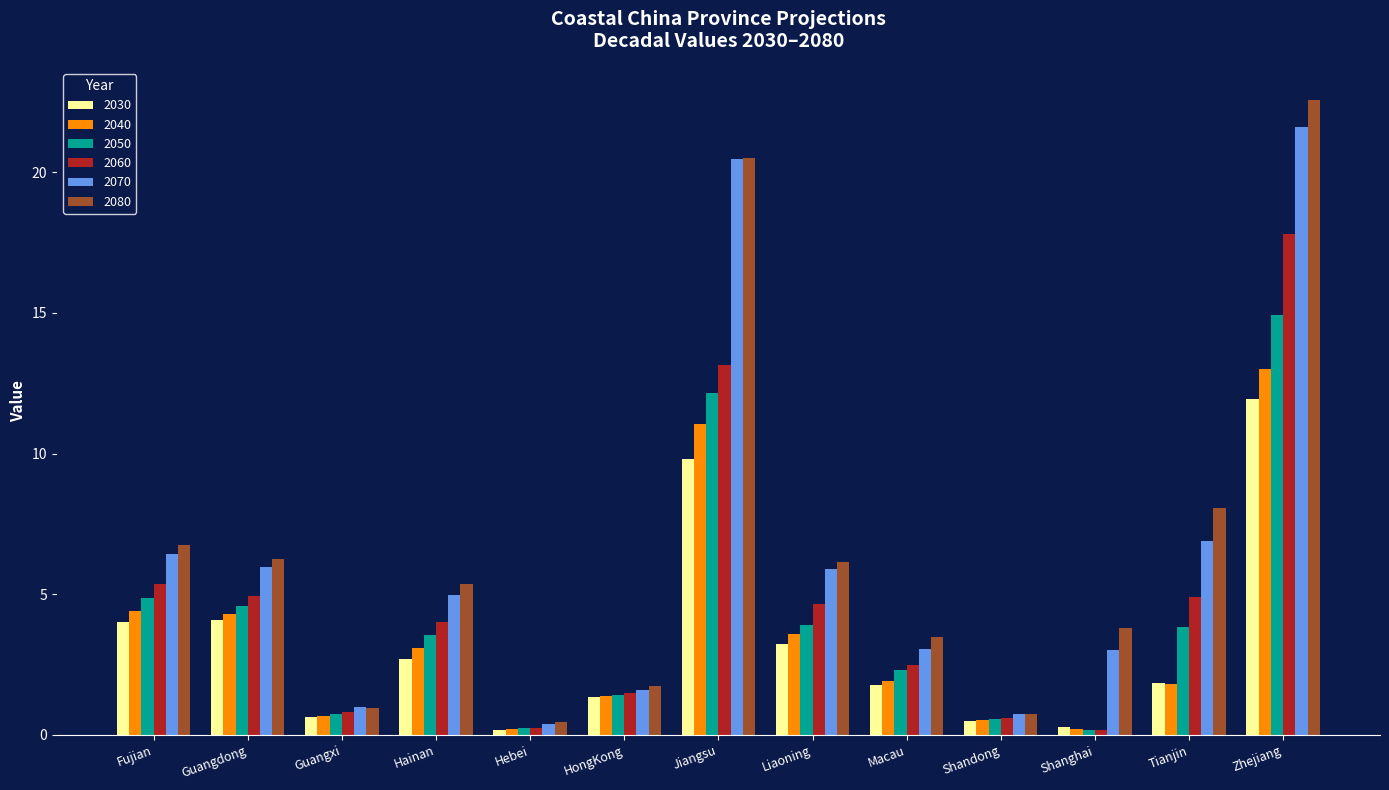

Which category has the highest value in the 2040 series?

Zhejiang